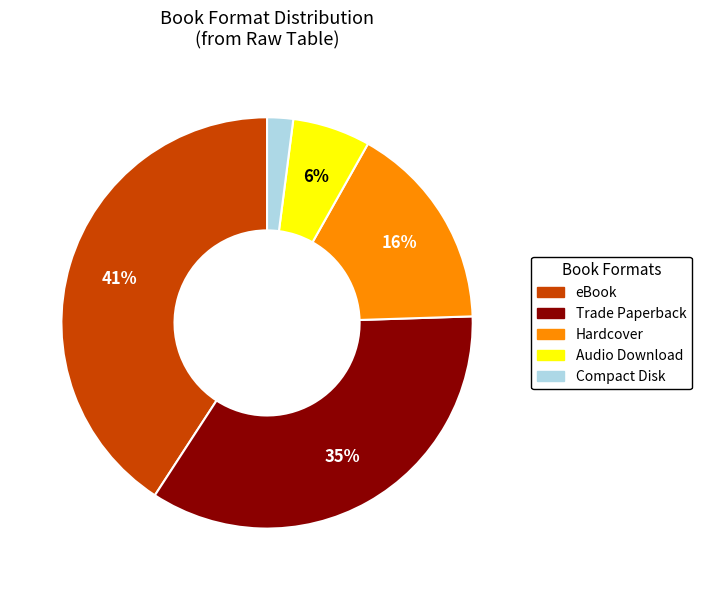

Do Trade Paperback and Compact Disk together represent more than half of the pie?

No